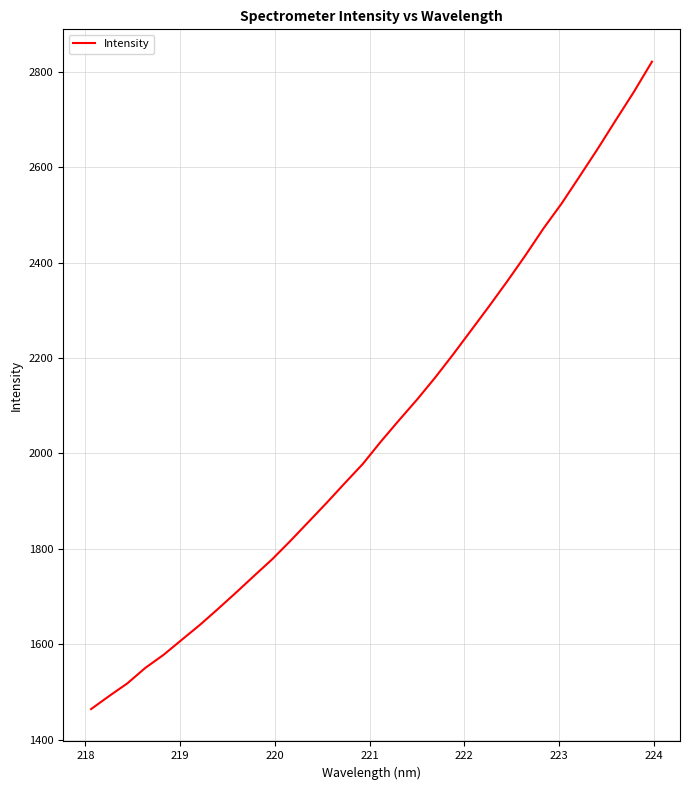

Is this an area chart (filled region under the line)?

No